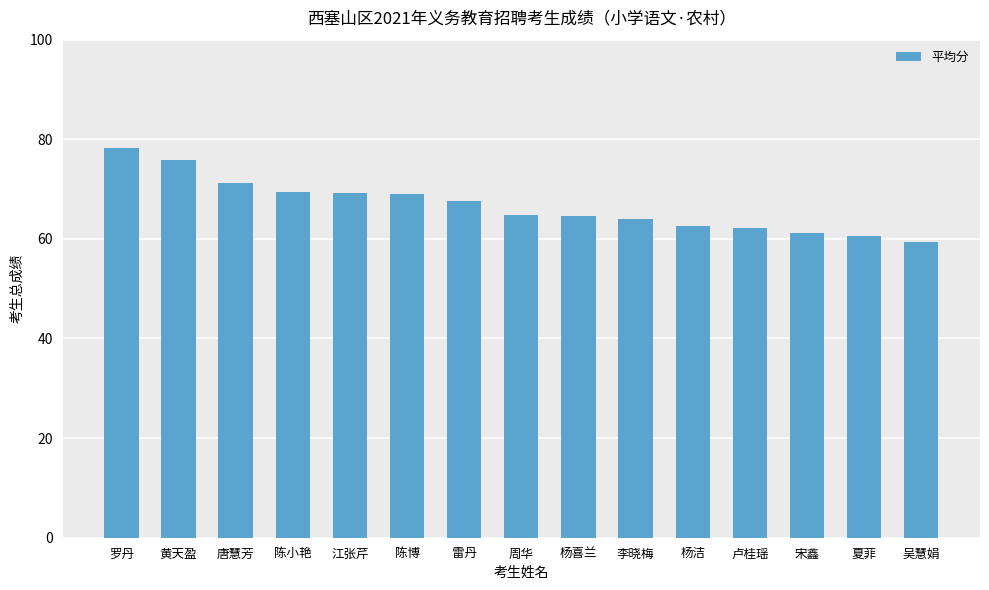

How many distinct data groups are displayed?

1